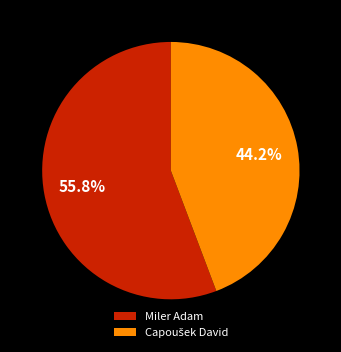

Is there any slice that represents more than half of the pie?

Yes